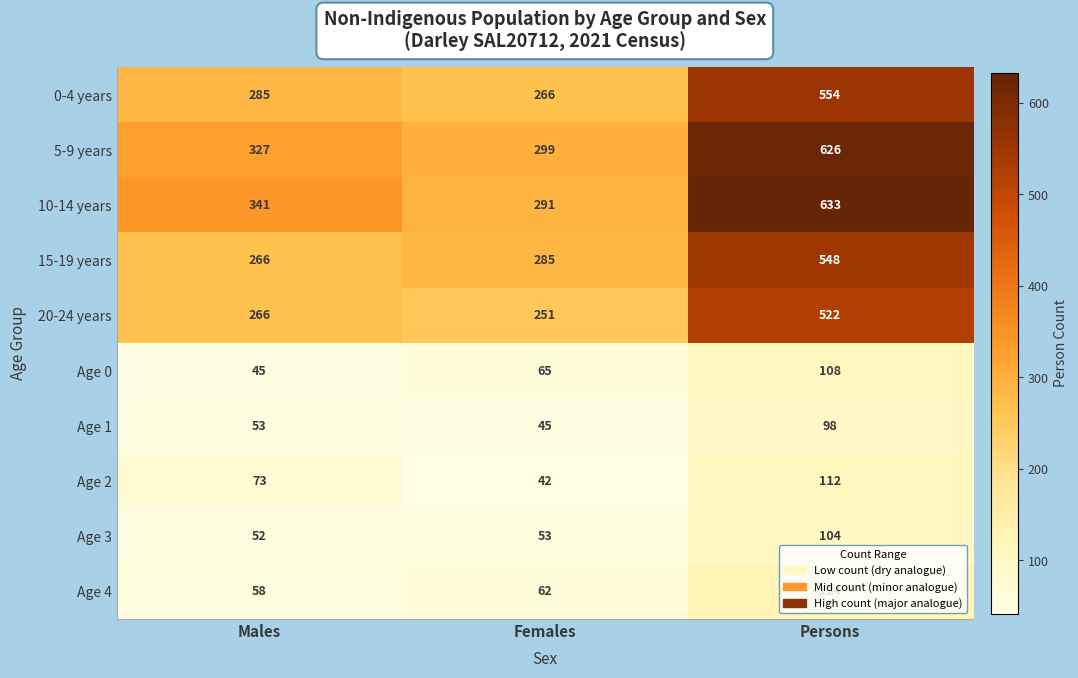

Which series has the largest total across all categories?

10-14 years